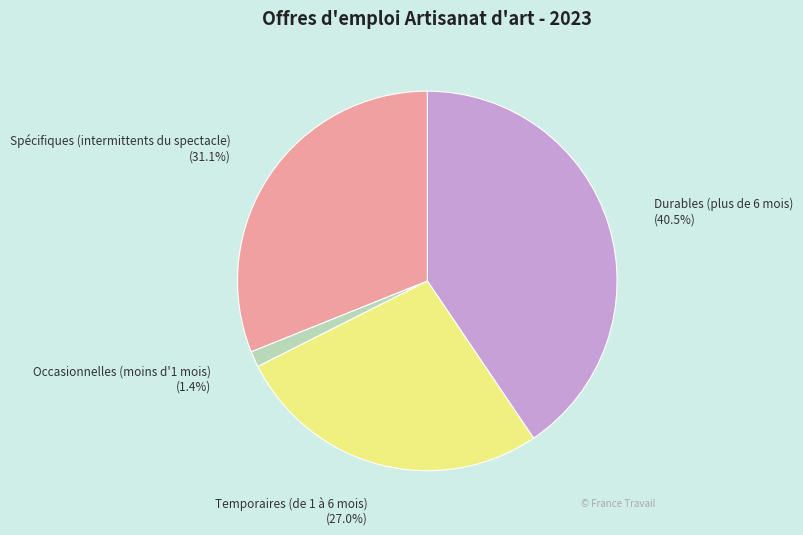

To the nearest percent, what is the combined percentage of Durables (plus de 6 mois) and Spécifiques (intermittents du spectacle)?

72%